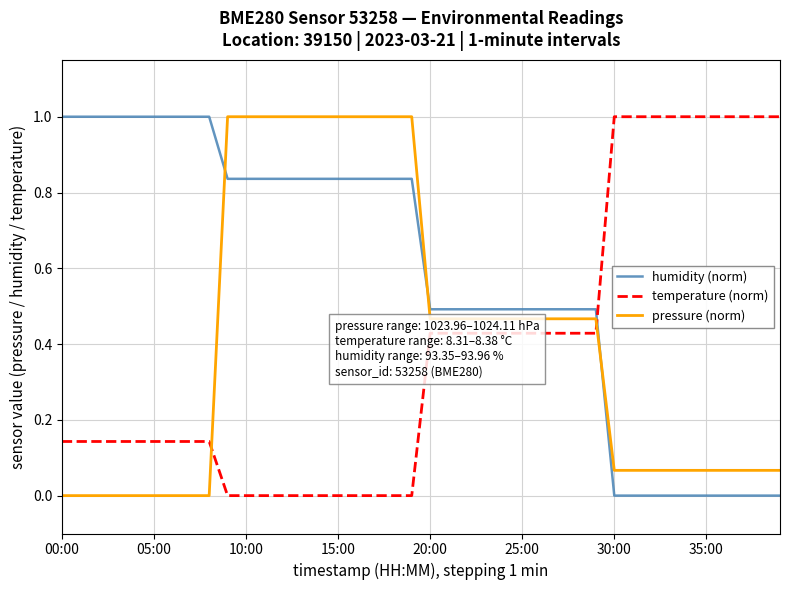

Which series has the largest total across all categories?

humidity (norm)